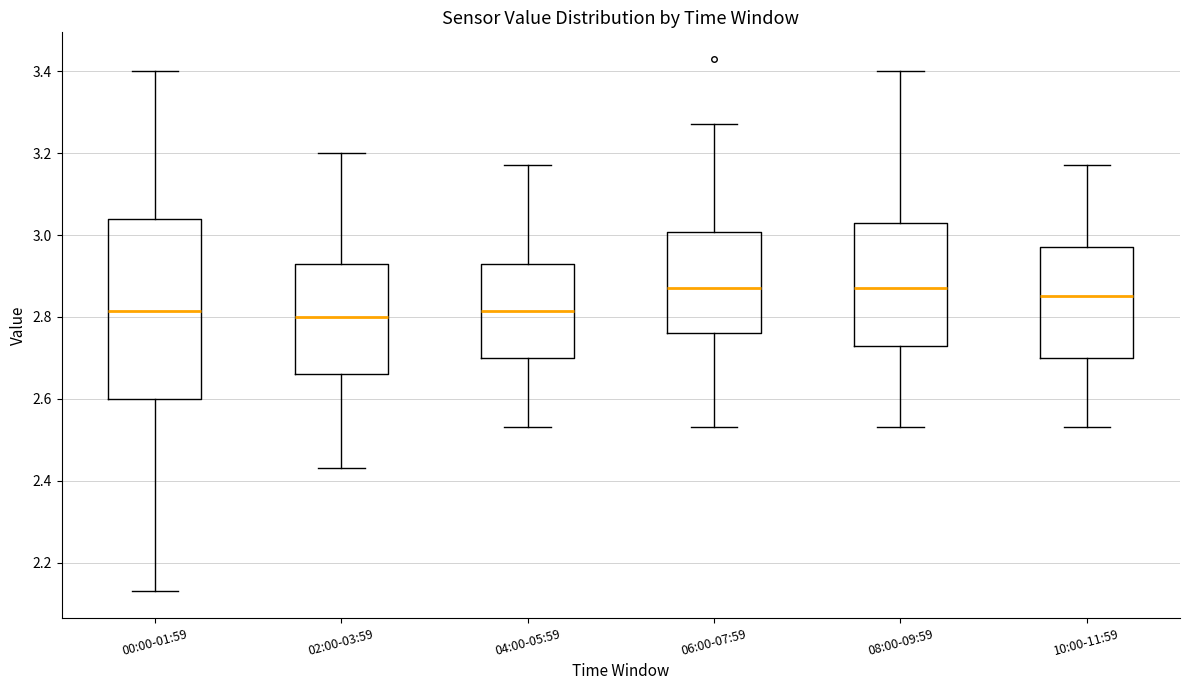

Reading left to right, transcribe this box plot: for each box, give where its median line is, the range the box spans, and where its two whiskers end, as read against the y-axis. The values are not printed on the chart, so give them approximately, as read against the axis.

00:00-01:59: median 2.82, box 2.60 to 3.04, whiskers 2.14 to 3.40
02:00-03:59: median 2.80, box 2.66 to 2.94, whiskers 2.44 to 3.20
04:00-05:59: median 2.82, box 2.70 to 2.94, whiskers 2.54 to 3.18
06:00-07:59: median 2.88, box 2.76 to 3.00, whiskers 2.54 to 3.28
08:00-09:59: median 2.88, box 2.74 to 3.04, whiskers 2.54 to 3.40
10:00-11:59: median 2.86, box 2.70 to 2.98, whiskers 2.54 to 3.18